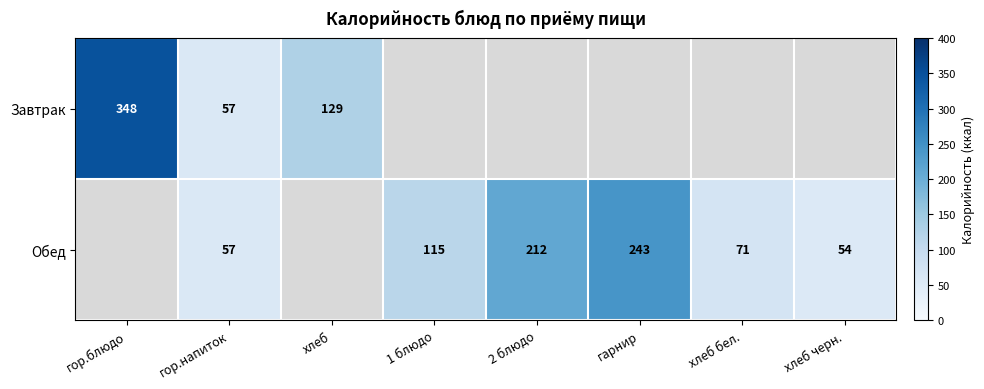

What is the difference between the Обед values at 1 блюдо and 2 блюдо?

97